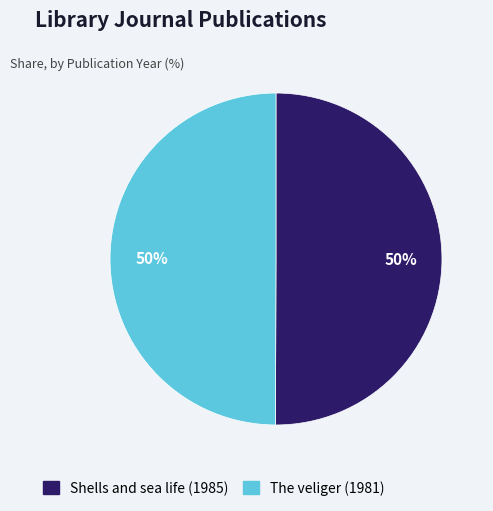

How many segments does this pie chart have?

2